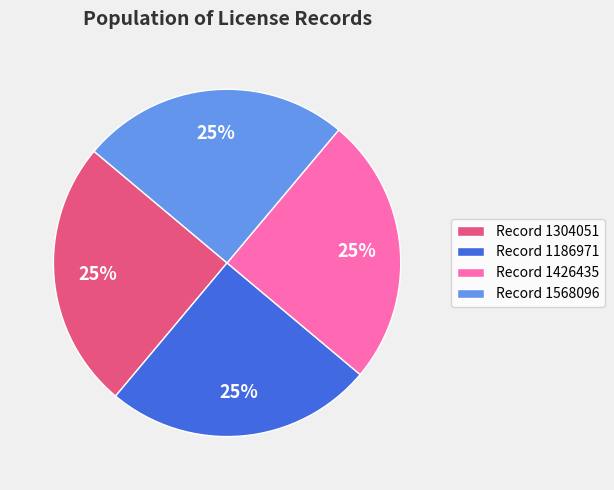

Is it true that Record 1304051 is 34% of the pie?

False